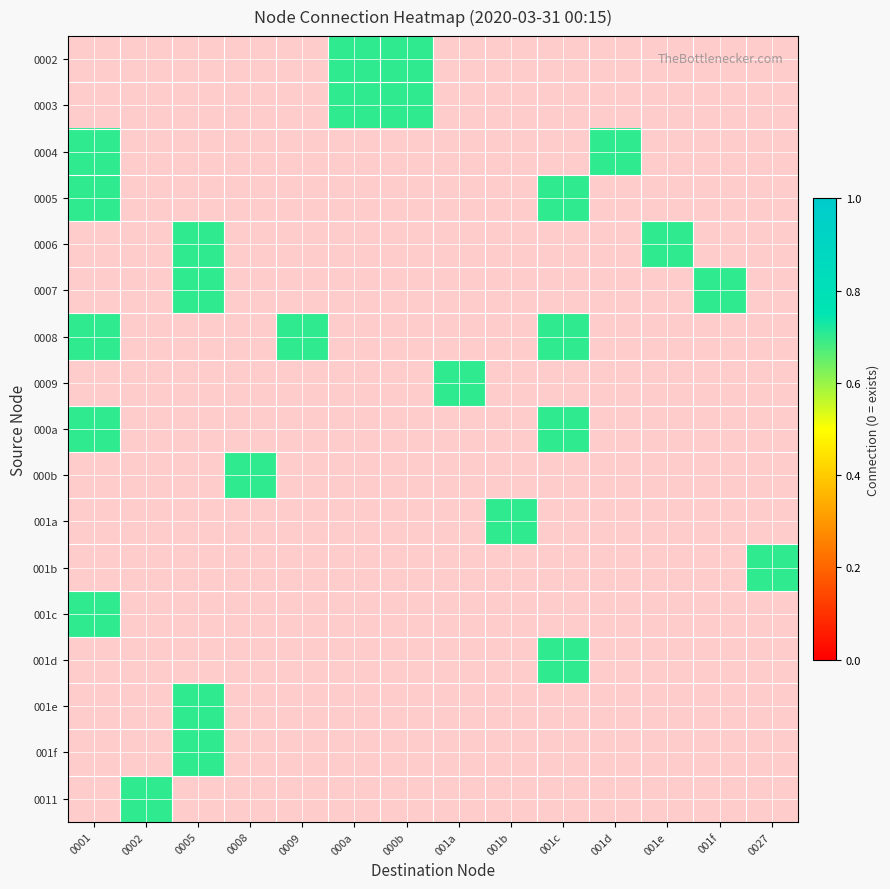

How many series are shown in this chart?

17